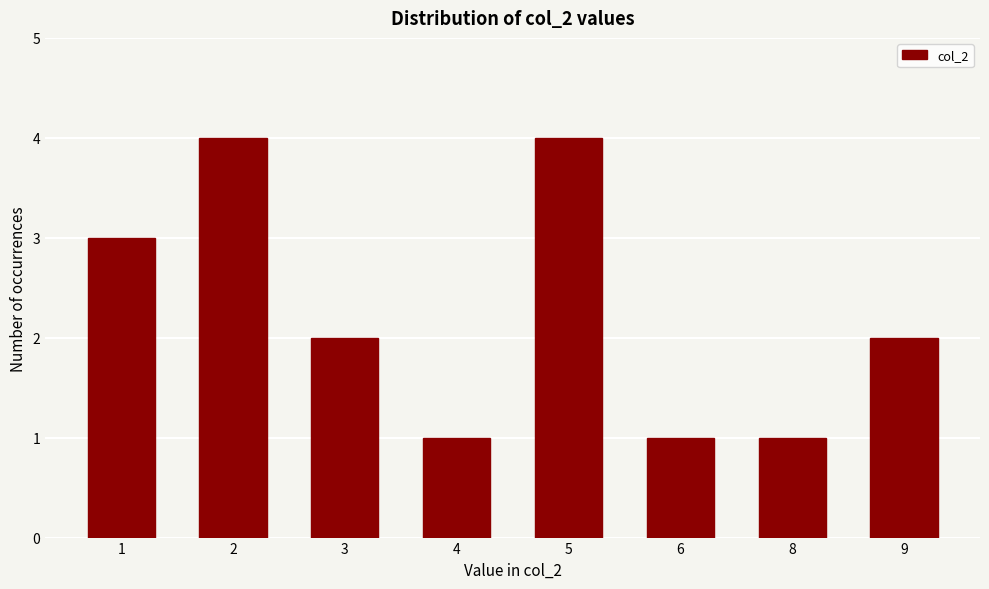

Reading right to left, list all the values displayed in this chart.

2	1	1	4	1	2	4	3